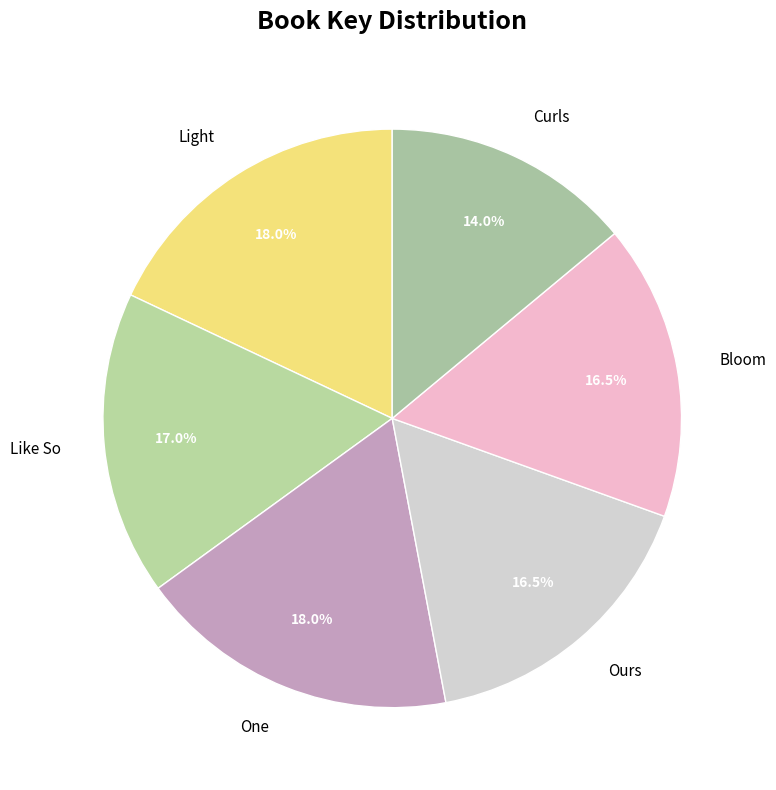

What portion of the pie excludes Curls?

86.0%